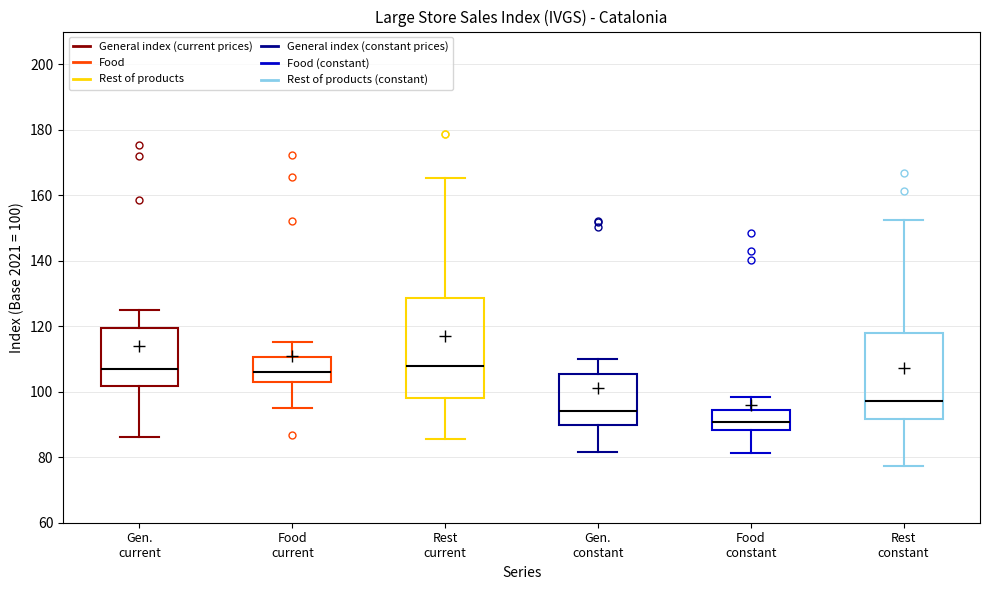

Comparing the boxes themselves (not the whiskers), which one is the tallest?

Rest current